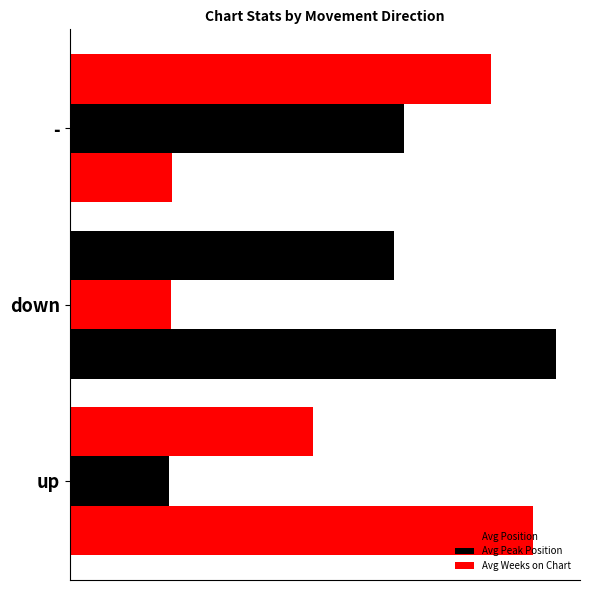

What is the value of the Avg Peak Position bar at the 3rd from the left?

23.0